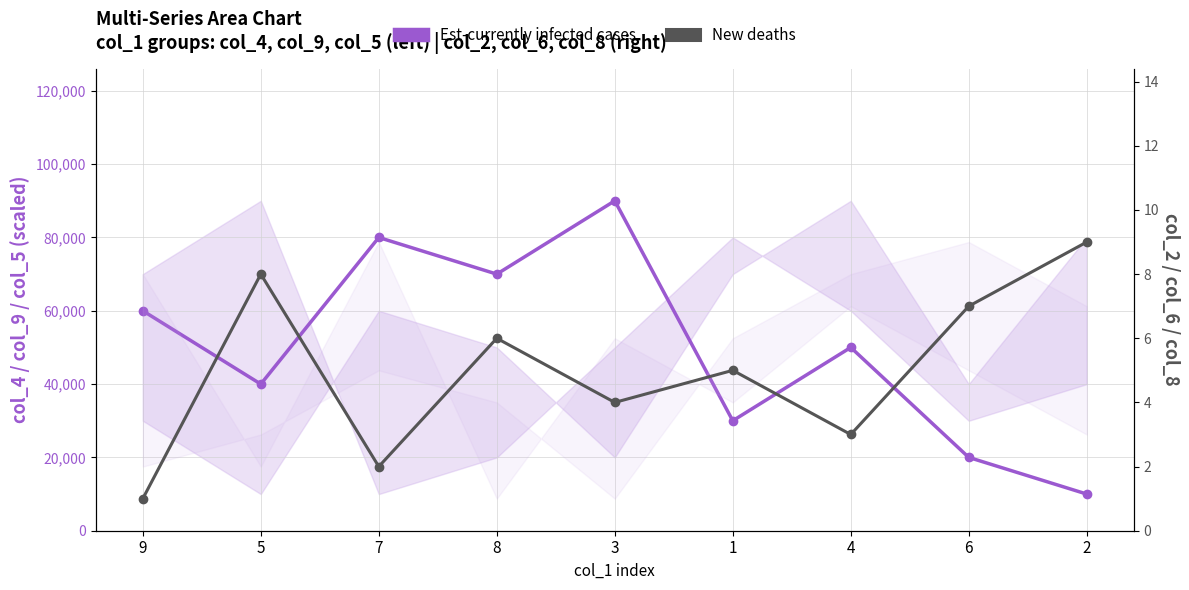

What is the spread (max minus min) of values at 6?

19993